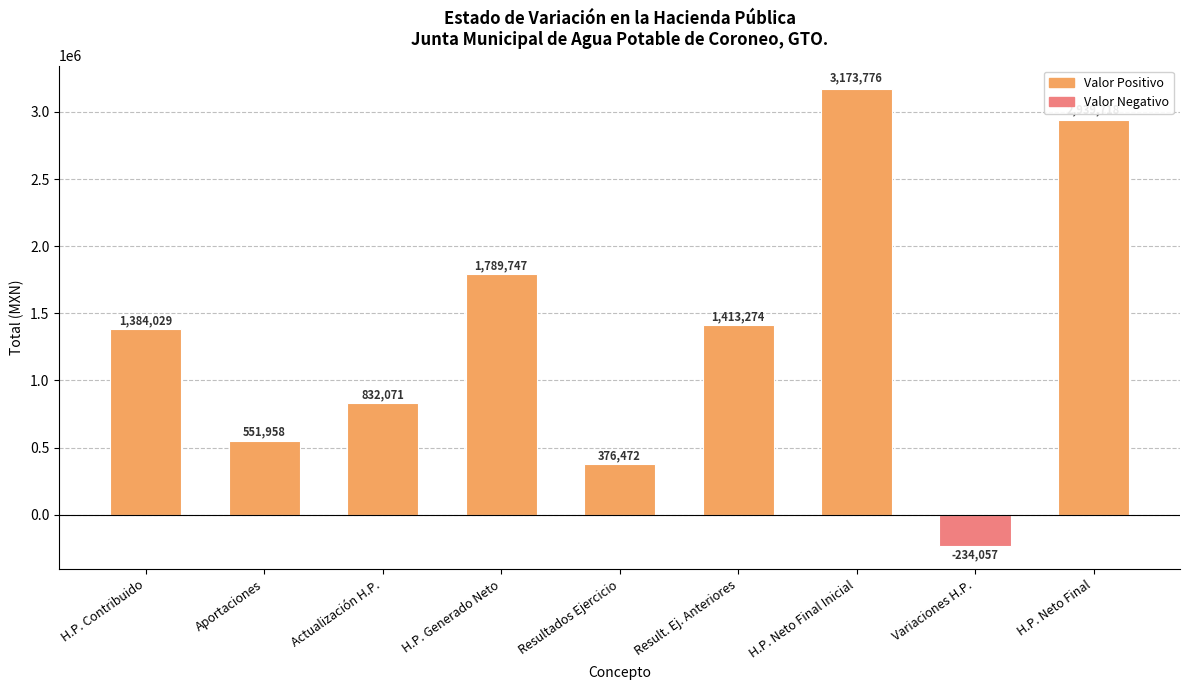

What is the sum of all values?

12226988.3